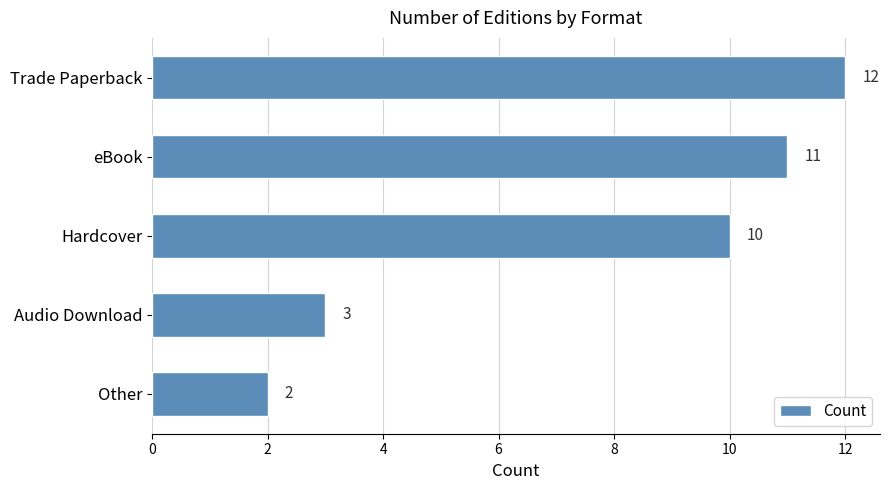

Are the bars grouped side by side (vs. stacked)?

No